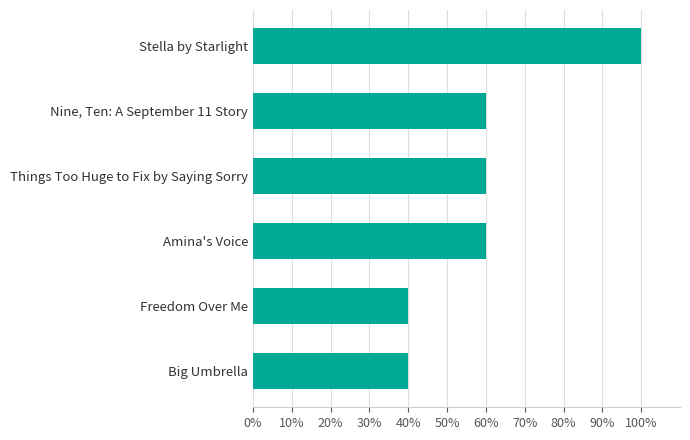

What is the maximum value shown in the chart?

100